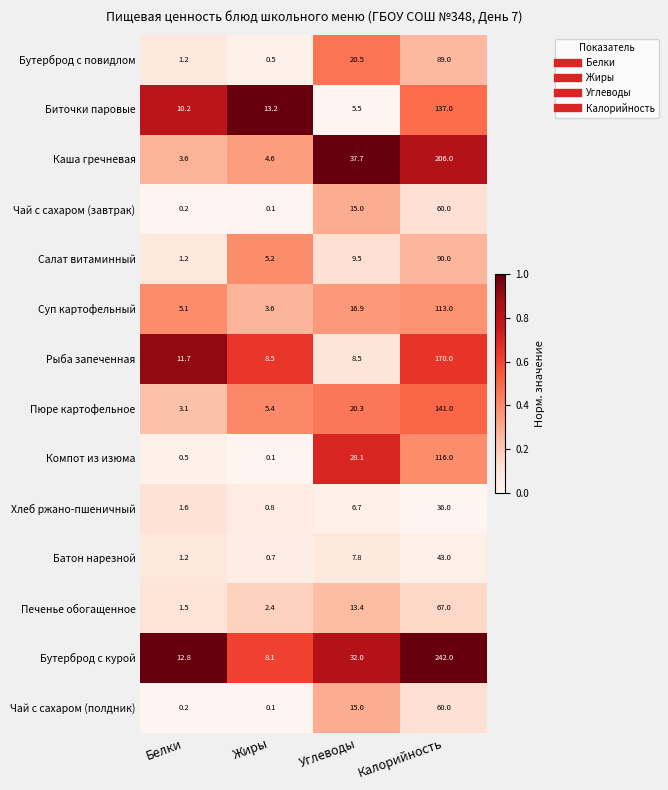

Count the number of categories in the chart.

4